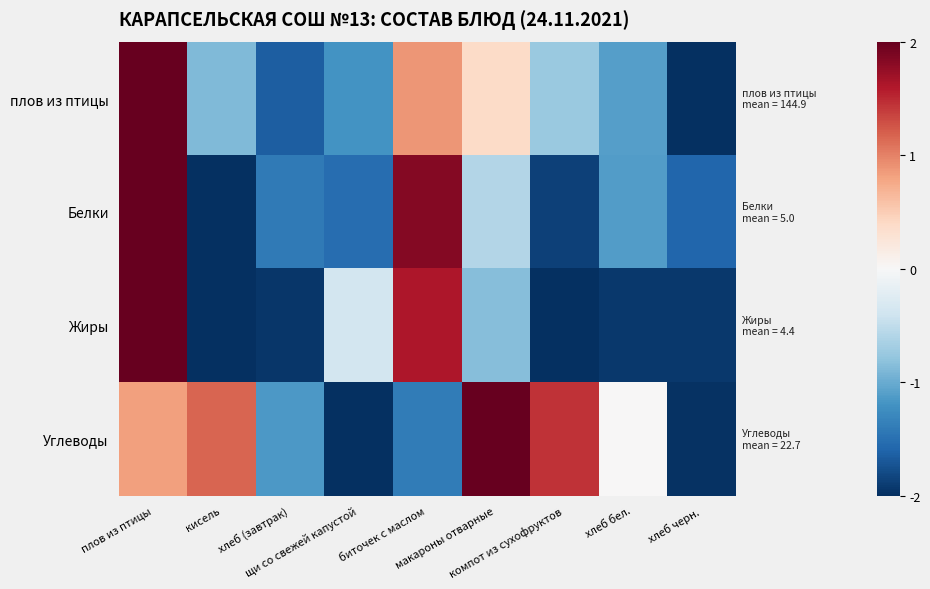

Reading left to right, transcribe all the data shown in this chart.

плов из птицы: плов из птицы=2.0	кисель=-0.9	хлеб (завтрак)=-1.6	щи со свежей капустой=-1.2	биточек с маслом=0.9	макароны отварные=0.4	компот из сухофруктов=-0.7	хлеб бел.=-1.1	хлеб черн.=-2.0
Белки: плов из птицы=2.0	кисель=-2.0	хлеб (завтрак)=-1.4	щи со свежей капустой=-1.5	биточек с маслом=1.8	макароны отварные=-0.6	компот из сухофруктов=-1.9	хлеб бел.=-1.1	хлеб черн.=-1.6
Жиры: плов из птицы=2.0	кисель=-2.0	хлеб (завтрак)=-2.0	щи со свежей капустой=-0.4	биточек с маслом=1.6	макароны отварные=-0.8	компот из сухофруктов=-2.0	хлеб бел.=-1.9	хлеб черн.=-1.9
Углеводы: плов из птицы=0.8	кисель=1.2	хлеб (завтрак)=-1.1	щи со свежей капустой=-2.0	биточек с маслом=-1.4	макароны отварные=2.0	компот из сухофруктов=1.4	хлеб бел.=0.0	хлеб черн.=-2.0